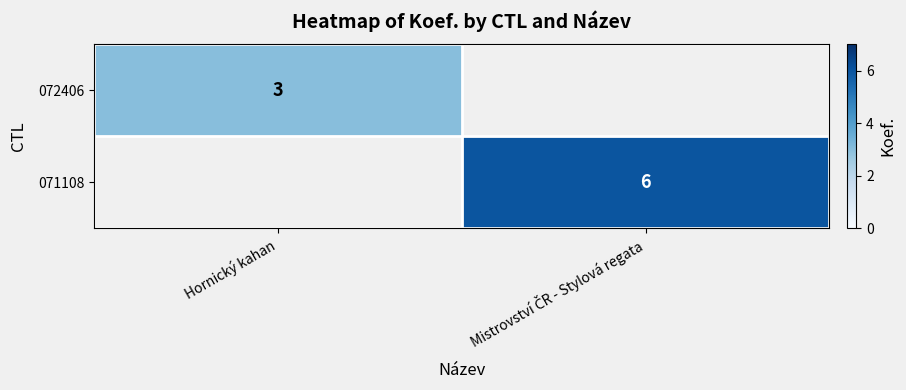

What is the greatest value displayed?

6.0